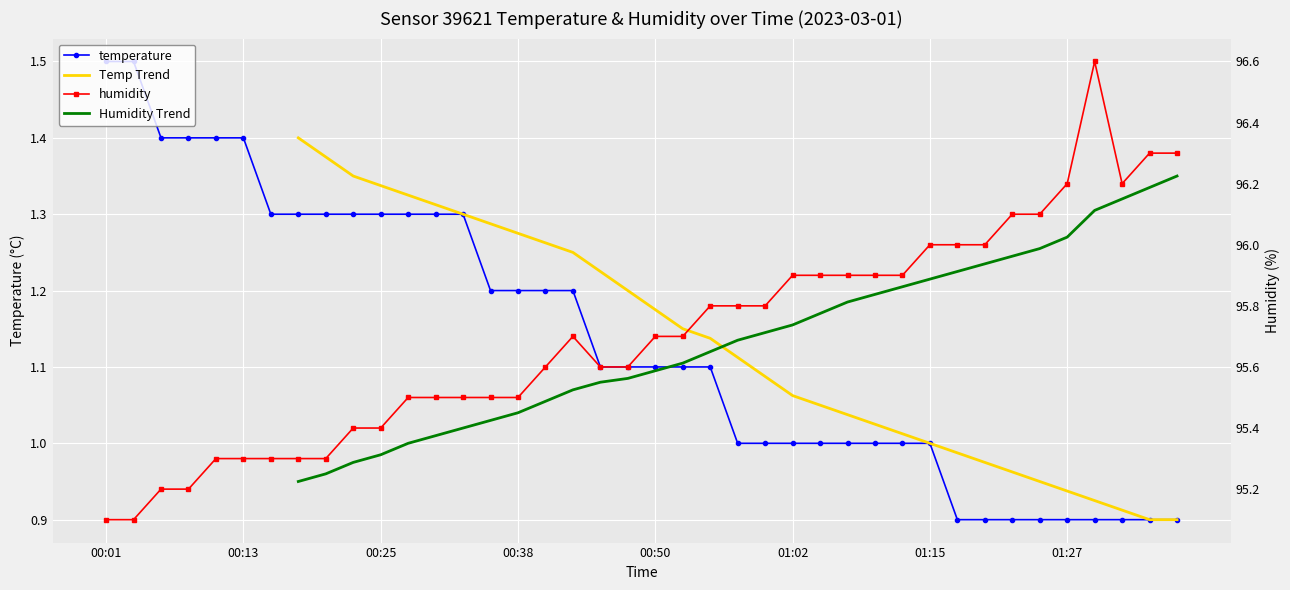

What is the lowest value of the temperature series?

0.9